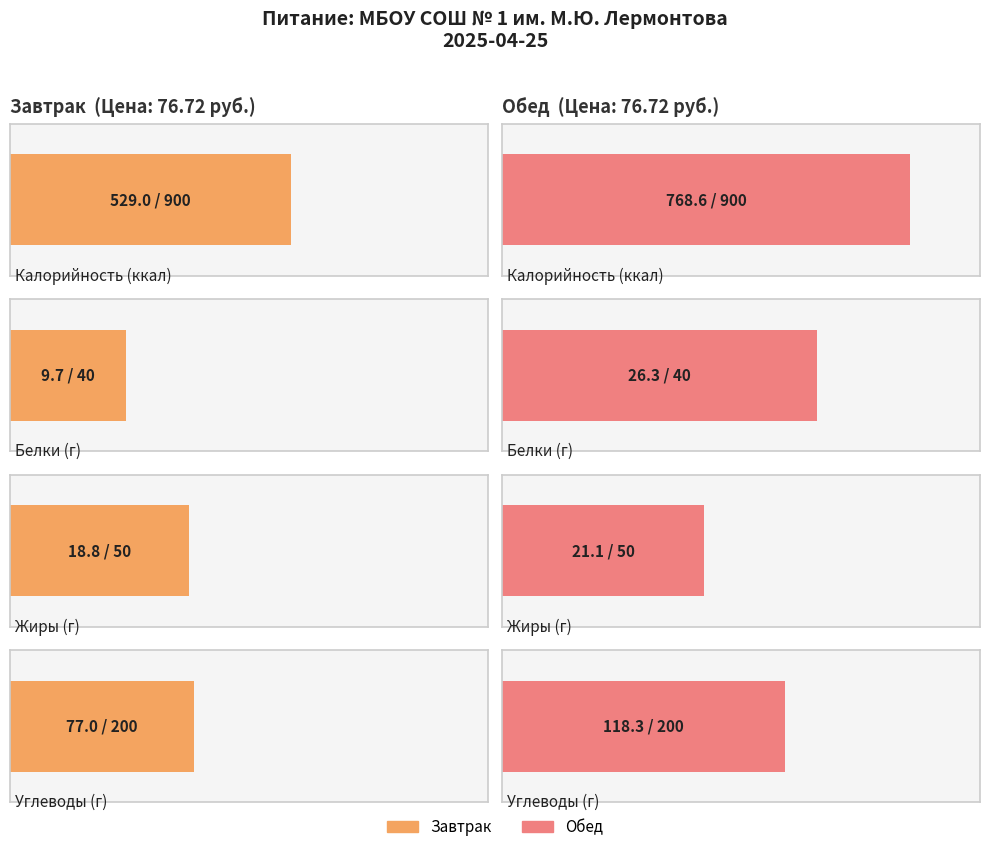

Reading left to right, transcribe all the data shown in this chart.

Калорийность: Завтрак=529.0	Обед=768.6
Белки: Завтрак=9.7	Обед=26.3
Жиры: Завтрак=18.8	Обед=21.1
Углеводы: Завтрак=77.0	Обед=118.3